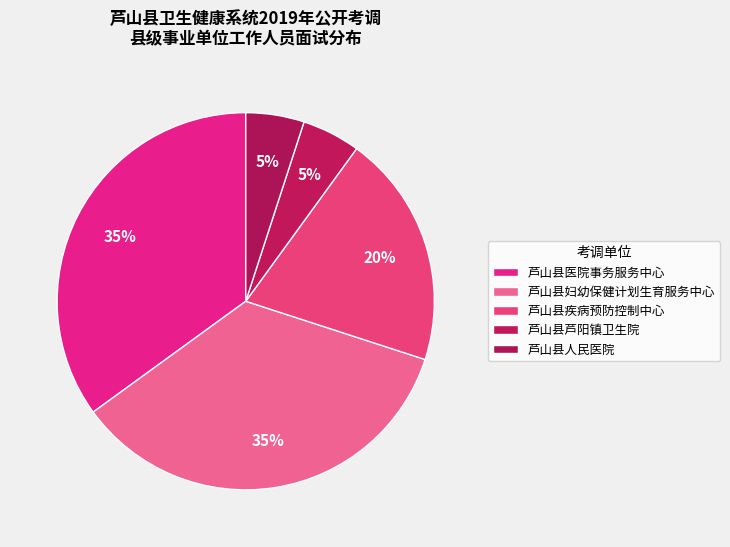

To the nearest percent, what percentage of the pie is 芦山县芦阳镇卫生院?

5%